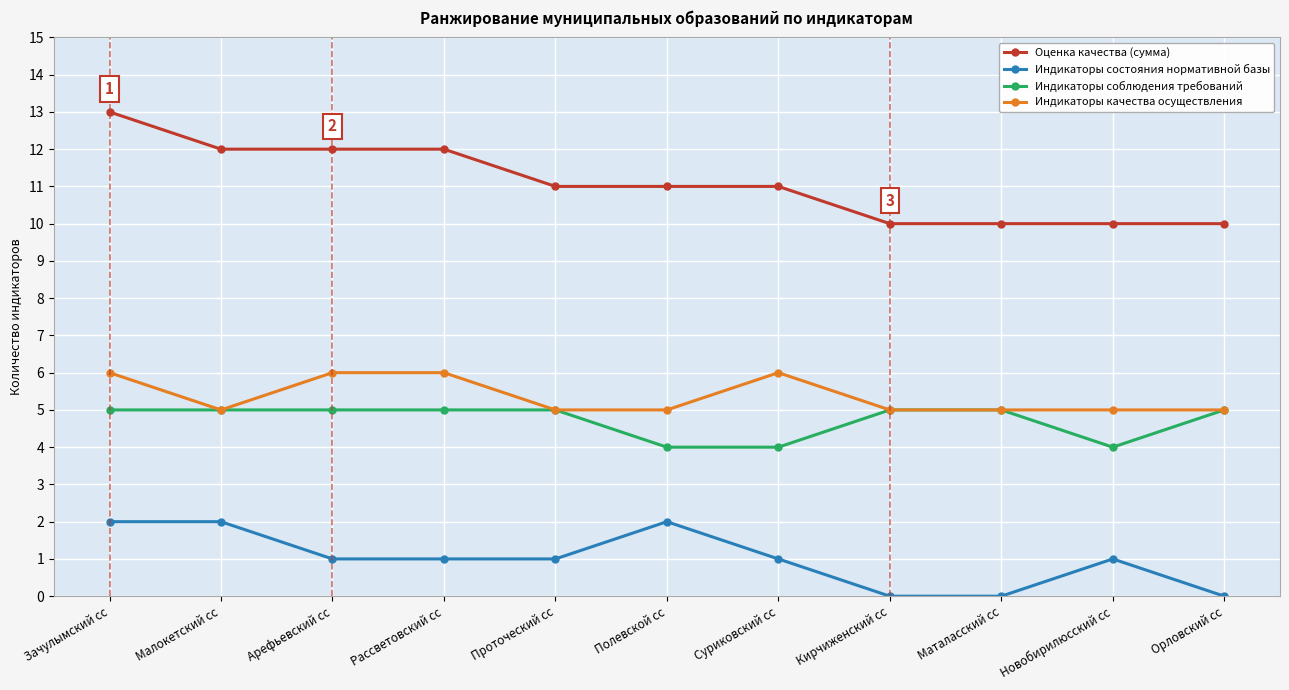

What is the total value across all series at Зачулымский сс?

26